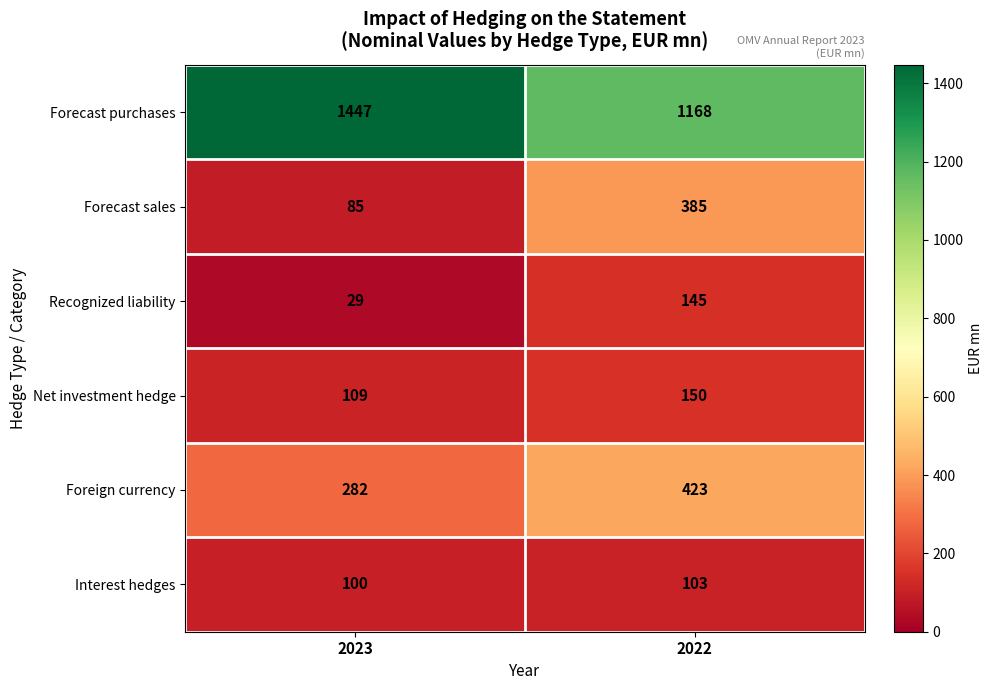

At which category is the sum across all series the highest?

2022